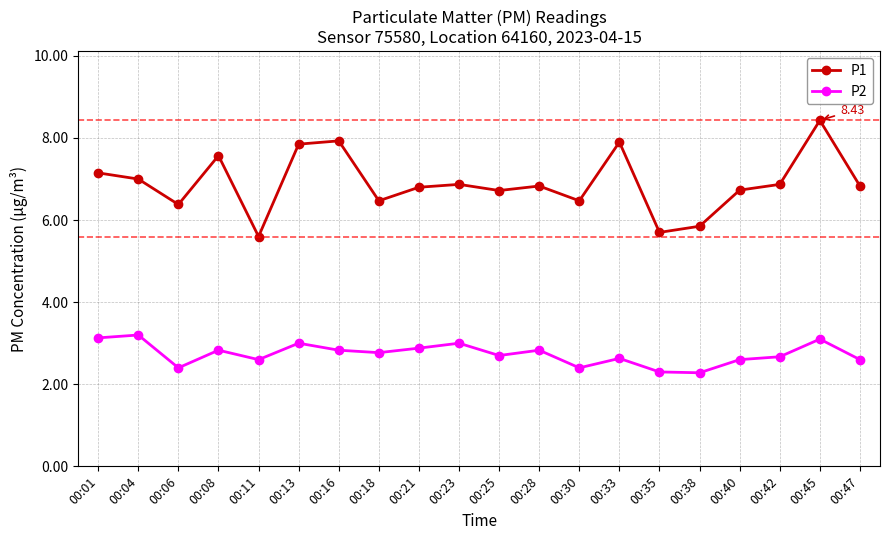

What is the average value of the P2 series?

2.7